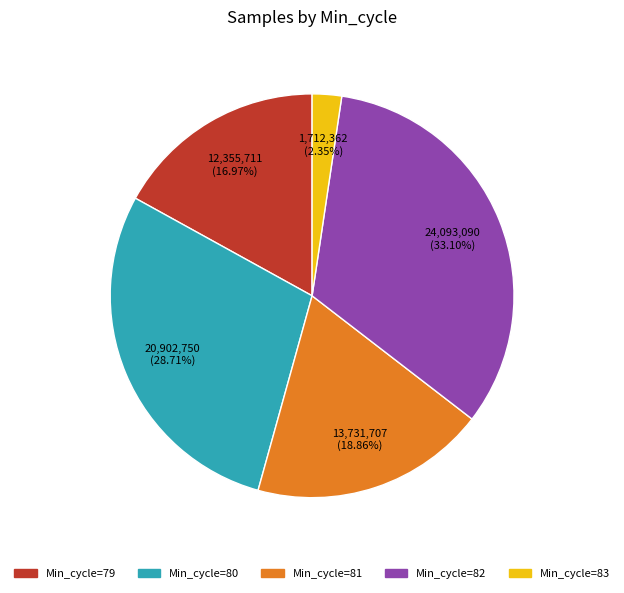

Is there a majority slice in this chart?

No